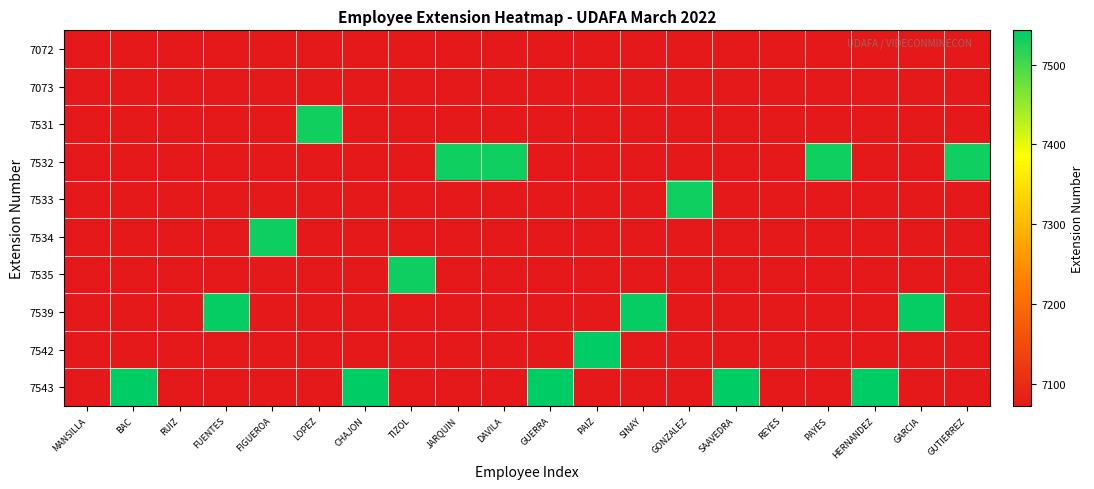

Reading left to right, transcribe all the data shown in this chart.

7072: MANSILLA=0	BAC=0	RUIZ=7072	FUENTES=0	FIGUEROA=0	LOPEZ=0	CHAJON=0	TIZOL=0	JARQUIN=0	DAVILA=0	GUERRA=0	PAIZ=0	SINAY=0	GONZALEZ=0	SAAVEDRA=0	REYES=7072	PAYES=0	HERNANDEZ=0	GARCIA=0	GUTIERREZ=0
7073: MANSILLA=7073	BAC=0	RUIZ=0	FUENTES=0	FIGUEROA=0	LOPEZ=0	CHAJON=0	TIZOL=0	JARQUIN=0	DAVILA=0	GUERRA=0	PAIZ=0	SINAY=0	GONZALEZ=0	SAAVEDRA=0	REYES=0	PAYES=0	HERNANDEZ=0	GARCIA=0	GUTIERREZ=0
7531: MANSILLA=0	BAC=0	RUIZ=0	FUENTES=0	FIGUEROA=0	LOPEZ=7531	CHAJON=0	TIZOL=0	JARQUIN=0	DAVILA=0	GUERRA=0	PAIZ=0	SINAY=0	GONZALEZ=0	SAAVEDRA=0	REYES=0	PAYES=0	HERNANDEZ=0	GARCIA=0	GUTIERREZ=0
7532: MANSILLA=0	BAC=0	RUIZ=0	FUENTES=0	FIGUEROA=0	LOPEZ=0	CHAJON=0	TIZOL=0	JARQUIN=7532	DAVILA=7532	GUERRA=0	PAIZ=0	SINAY=0	GONZALEZ=0	SAAVEDRA=0	REYES=0	PAYES=7532	HERNANDEZ=0	GARCIA=0	GUTIERREZ=7532
7533: MANSILLA=0	BAC=0	RUIZ=0	FUENTES=0	FIGUEROA=0	LOPEZ=0	CHAJON=0	TIZOL=0	JARQUIN=0	DAVILA=0	GUERRA=0	PAIZ=0	SINAY=0	GONZALEZ=7533	SAAVEDRA=0	REYES=0	PAYES=0	HERNANDEZ=0	GARCIA=0	GUTIERREZ=0
7534: MANSILLA=0	BAC=0	RUIZ=0	FUENTES=0	FIGUEROA=7534	LOPEZ=0	CHAJON=0	TIZOL=0	JARQUIN=0	DAVILA=0	GUERRA=0	PAIZ=0	SINAY=0	GONZALEZ=0	SAAVEDRA=0	REYES=0	PAYES=0	HERNANDEZ=0	GARCIA=0	GUTIERREZ=0
7535: MANSILLA=0	BAC=0	RUIZ=0	FUENTES=0	FIGUEROA=0	LOPEZ=0	CHAJON=0	TIZOL=7535	JARQUIN=0	DAVILA=0	GUERRA=0	PAIZ=0	SINAY=0	GONZALEZ=0	SAAVEDRA=0	REYES=0	PAYES=0	HERNANDEZ=0	GARCIA=0	GUTIERREZ=0
7539: MANSILLA=0	BAC=0	RUIZ=0	FUENTES=7539	FIGUEROA=0	LOPEZ=0	CHAJON=0	TIZOL=0	JARQUIN=0	DAVILA=0	GUERRA=0	PAIZ=0	SINAY=7539	GONZALEZ=0	SAAVEDRA=0	REYES=0	PAYES=0	HERNANDEZ=0	GARCIA=7539	GUTIERREZ=0
7542: MANSILLA=0	BAC=0	RUIZ=0	FUENTES=0	FIGUEROA=0	LOPEZ=0	CHAJON=0	TIZOL=0	JARQUIN=0	DAVILA=0	GUERRA=0	PAIZ=7542	SINAY=0	GONZALEZ=0	SAAVEDRA=0	REYES=0	PAYES=0	HERNANDEZ=0	GARCIA=0	GUTIERREZ=0
7543: MANSILLA=0	BAC=7543	RUIZ=0	FUENTES=0	FIGUEROA=0	LOPEZ=0	CHAJON=7543	TIZOL=0	JARQUIN=0	DAVILA=0	GUERRA=7543	PAIZ=0	SINAY=0	GONZALEZ=0	SAAVEDRA=7543	REYES=0	PAYES=0	HERNANDEZ=7543	GARCIA=0	GUTIERREZ=0